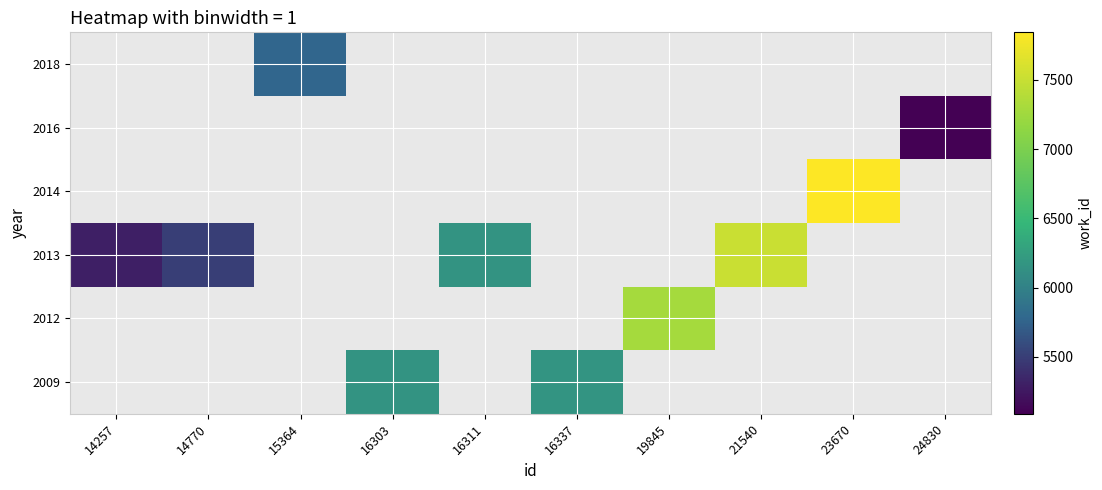

Reading left to right, what are all the values shown in this chart?

2009: 14257=0	14770=0	15364=0	16303=6163	16311=0	16337=6168	19845=0	21540=0	23670=0	24830=0
2012: 14257=0	14770=0	15364=0	16303=0	16311=0	16337=0	19845=7287	21540=0	23670=0	24830=0
2013: 14257=5302	14770=5505	15364=0	16303=0	16311=6163	16337=0	19845=0	21540=7513	23670=0	24830=0
2014: 14257=0	14770=0	15364=0	16303=0	16311=0	16337=0	19845=0	21540=0	23670=7844	24830=0
2016: 14257=0	14770=0	15364=0	16303=0	16311=0	16337=0	19845=0	21540=0	23670=0	24830=5088
2018: 14257=0	14770=0	15364=5767	16303=0	16311=0	16337=0	19845=0	21540=0	23670=0	24830=0